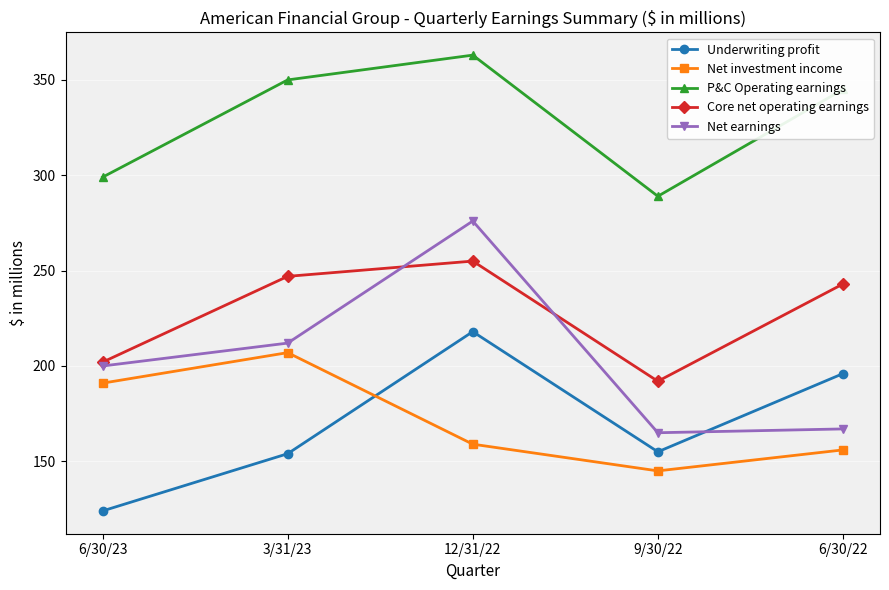

At which category does P&C Operating earnings reach its first local valley?

9/30/22